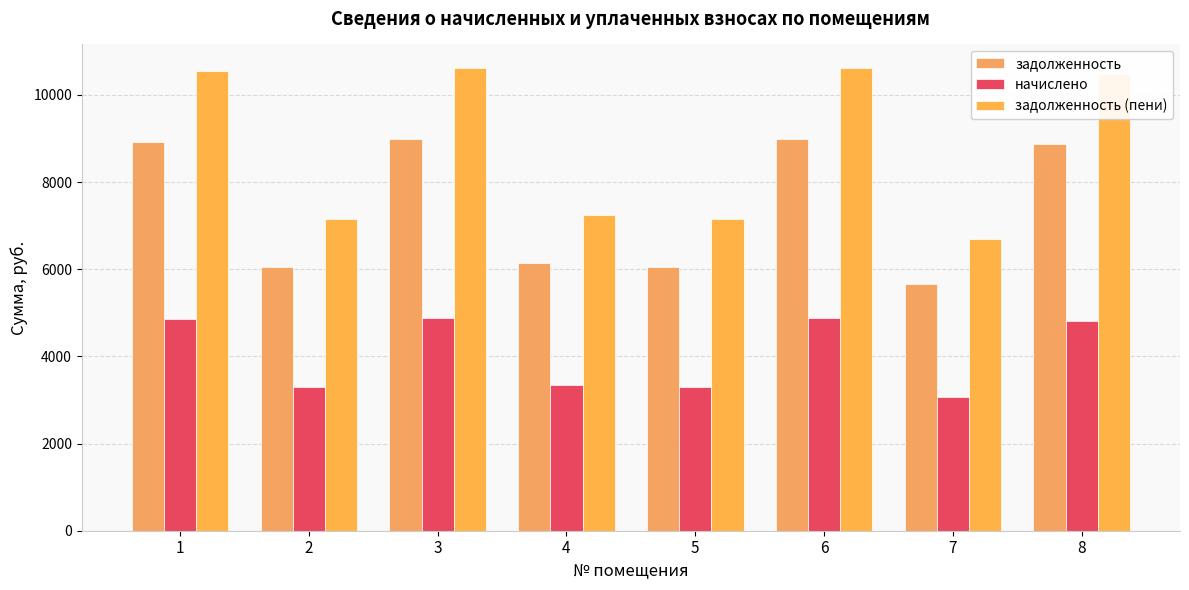

Rank the series at 8 from lowest to highest value.

начислено, задолженность, задолженность (пени)